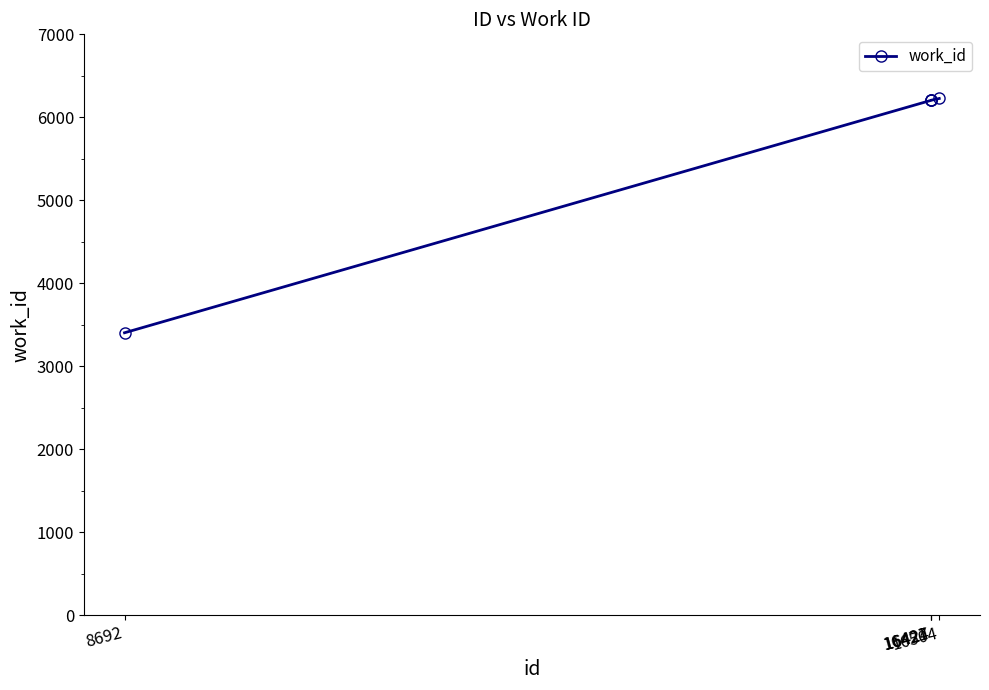

What is the greatest value displayed?

6227